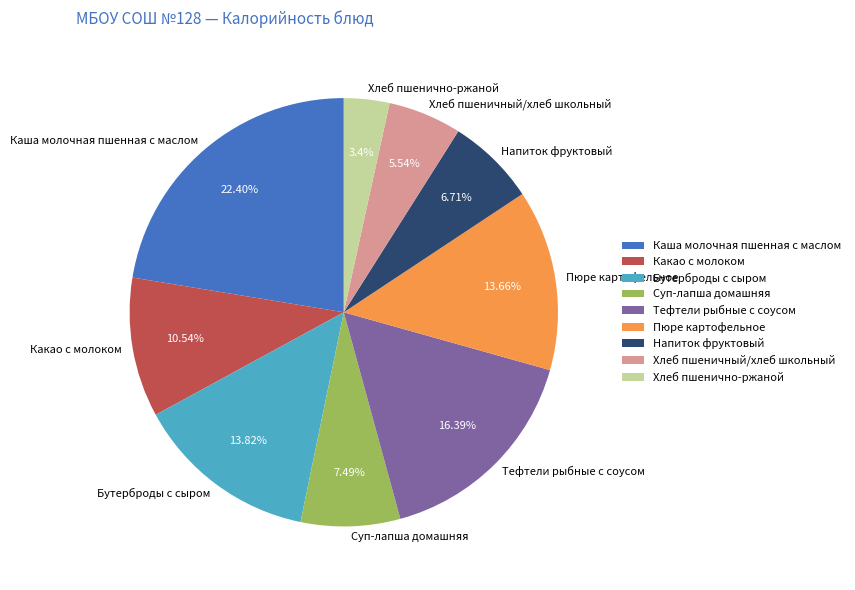

True or false: Напиток фруктовый accounts for 7% of the total.

True